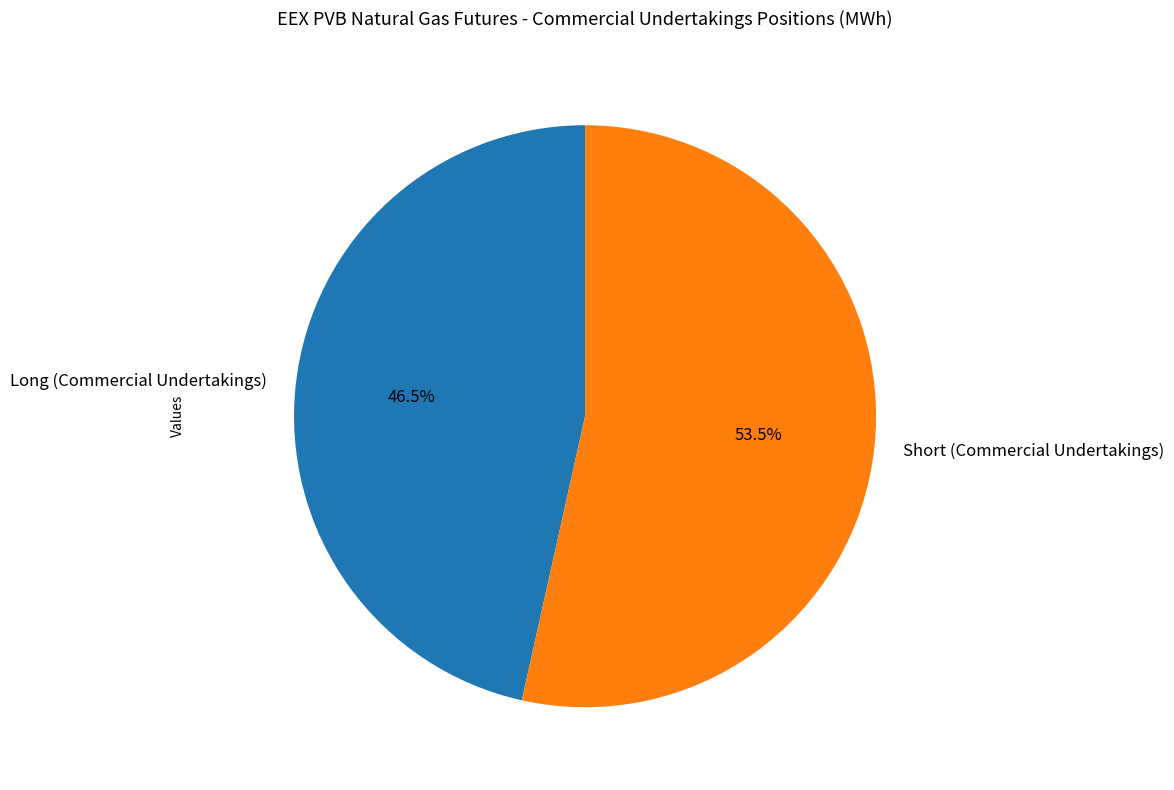

To the nearest percent, what is the combined percentage of Long (Commercial Undertakings) and Short (Commercial Undertakings)?

100%